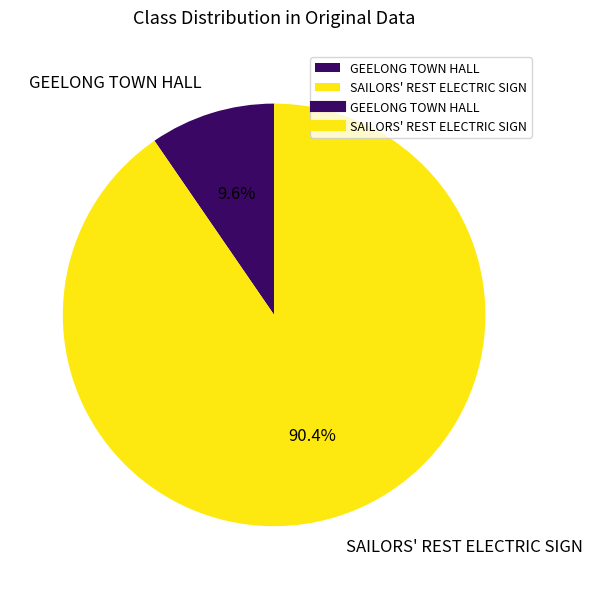

How many segments does this pie chart have?

2